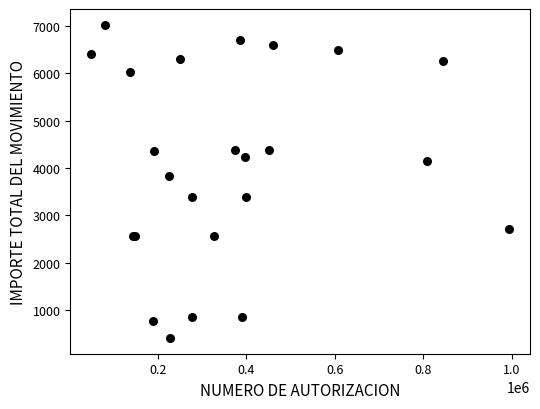

What Y value in the scatter plot is closest to 3715?

3825.0